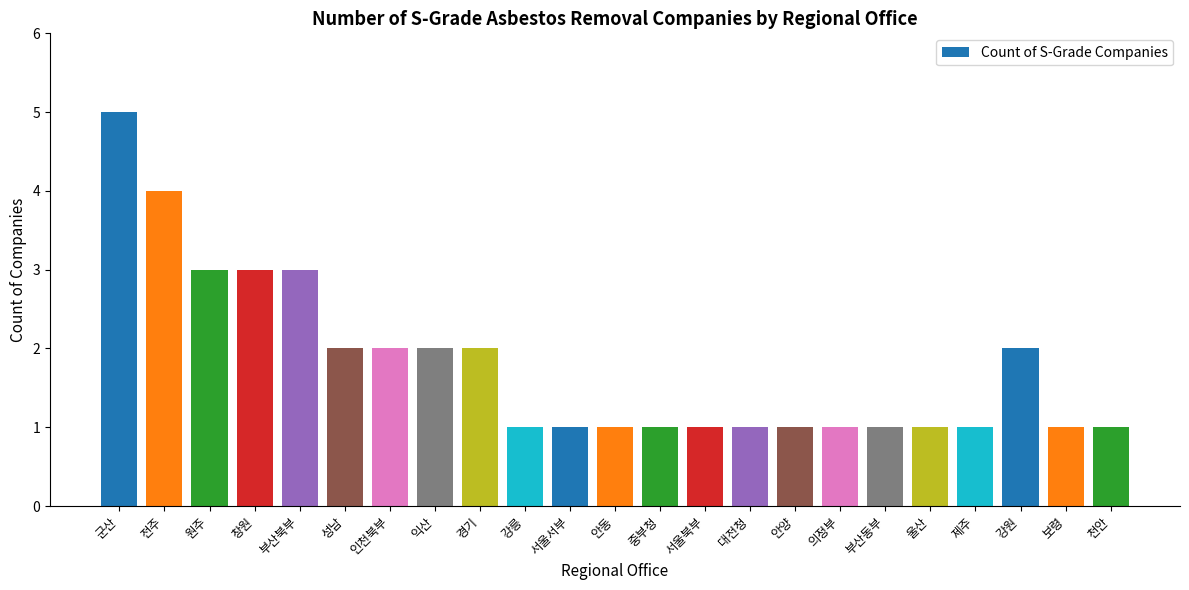

Does the chart contain any negative values?

No